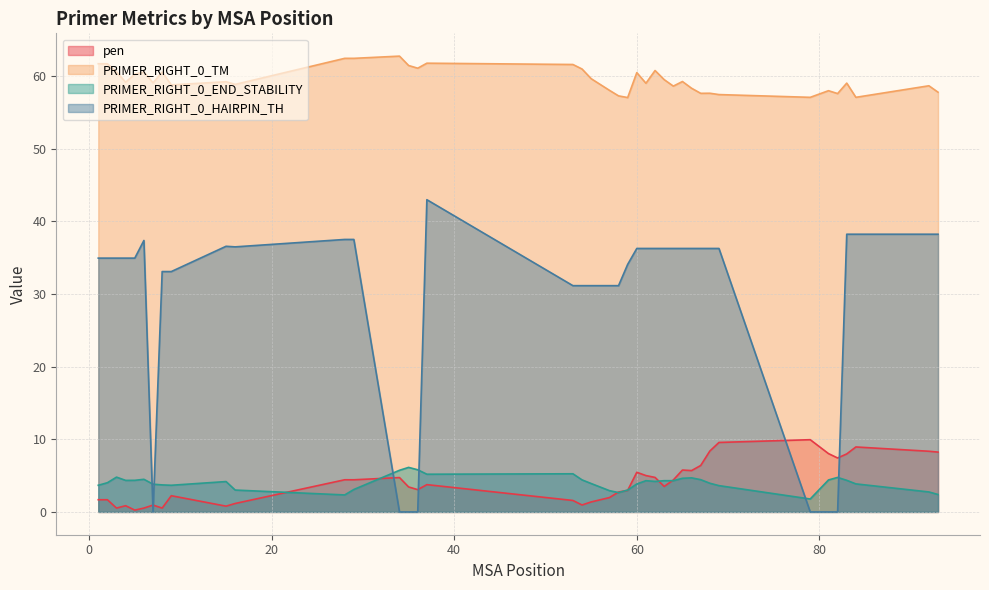

At 53, list the series in order from largest to smallest.

PRIMER_RIGHT_0_TM, PRIMER_RIGHT_0_HAIRPIN_TH, PRIMER_RIGHT_0_END_STABILITY, pen